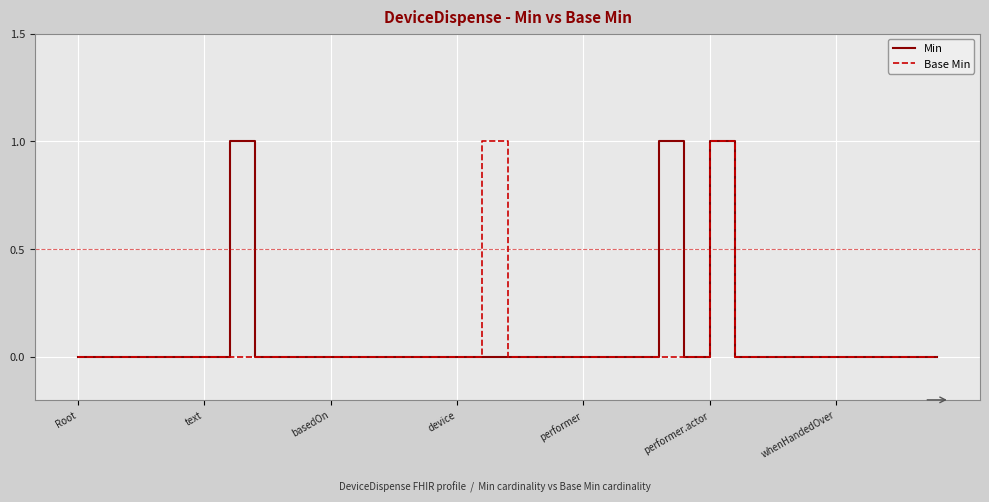

Does the chart have visible grid lines?

Yes